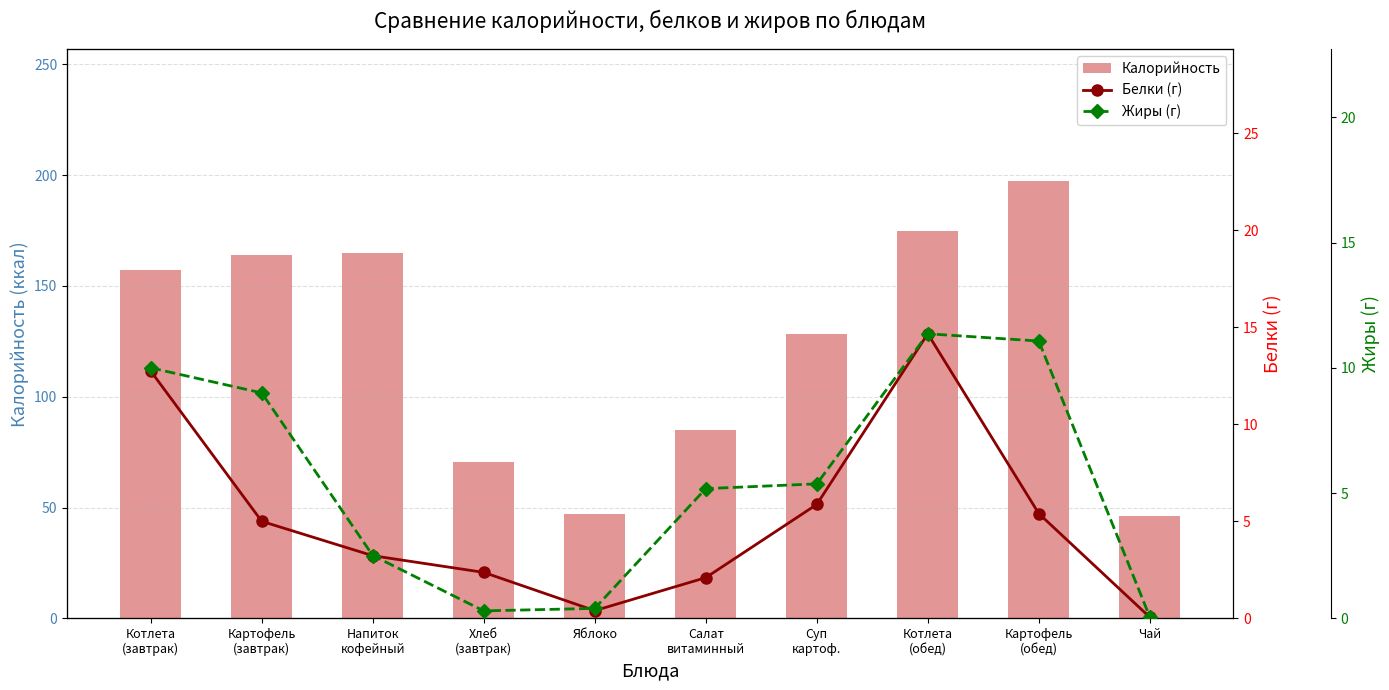

What are all the series names shown in the legend?

Калорийность, Белки (г), Жиры (г)